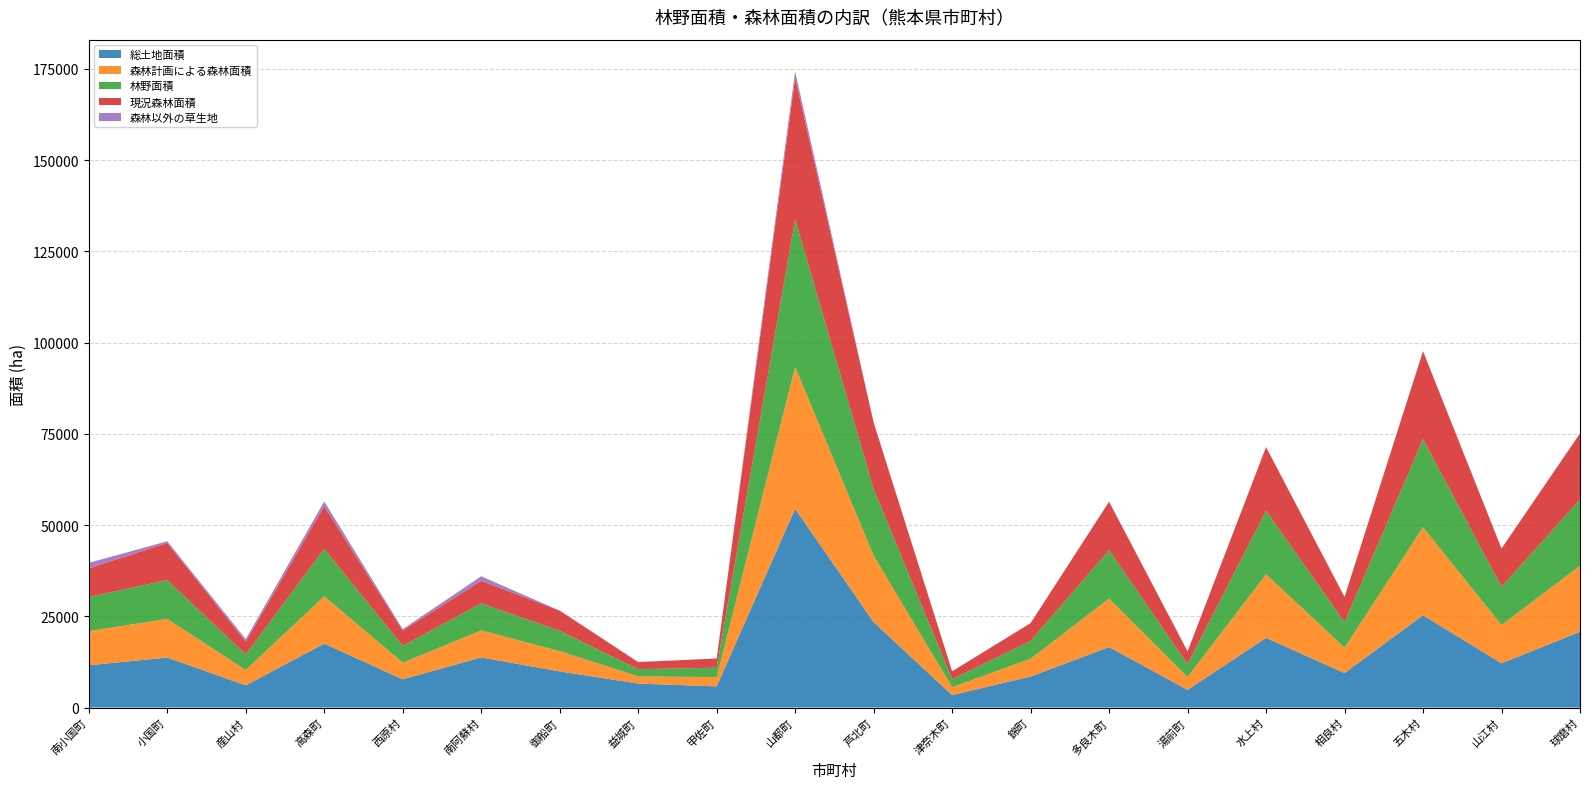

Reading right to left, list all the values displayed in this chart.

総土地面積: 20758	12119	25292	9454	19096	4837	16586	8504	3409	23397	54467	5793	6568	9903	13732	7722	17506	6081	13694	11590
森林計画による森林面積: 18120	10487	24123	6952	17425	3516	13273	4876	2174	18243	38855	2549	1975	5554	7410	4582	12985	4217	10599	9350
林野面積: 18120	10487	24123	6952	17425	3516	13273	4876	2174	18243	40495	2550	1976	5553	7410	4582	12988	4218	10633	9351
現況森林面積: 18120	10487	24123	6952	17425	3516	13273	4876	2174	18243	38732	2550	1915	5552	6177	4244	11709	3543	10185	7868
森林以外の草生地: 0	0	0	0	0	0	0	0	0	0	1763	0	61	1	1233	338	1279	675	448	1483